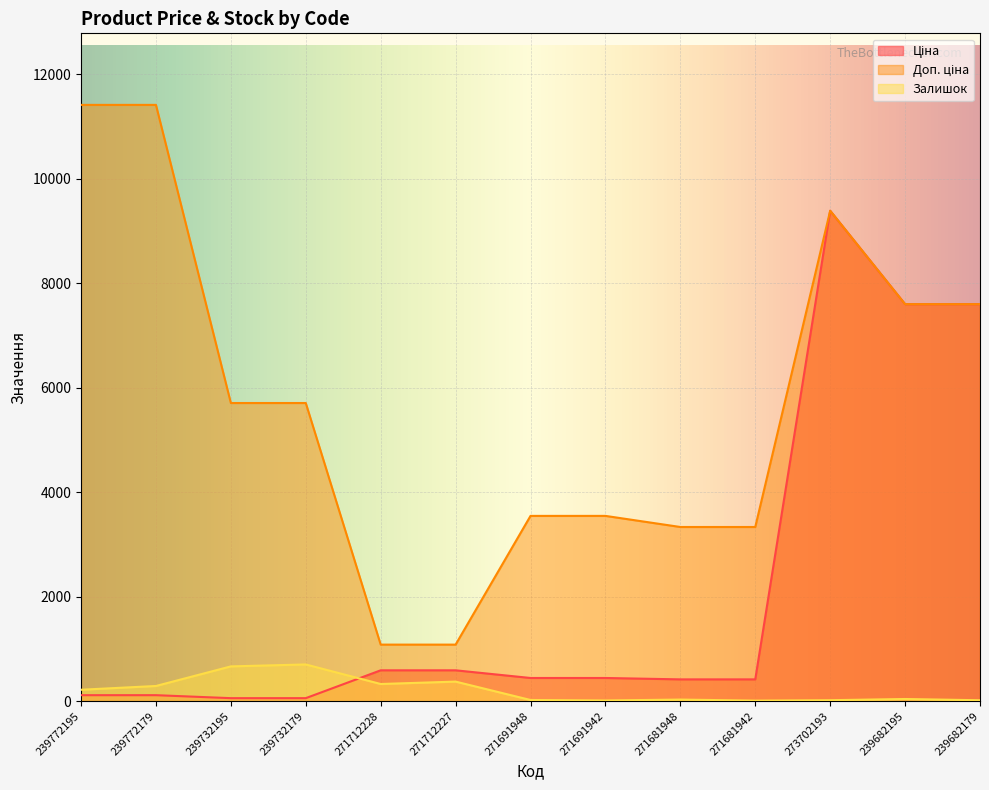

How many intersections are there between Залишок and Ціна?

1